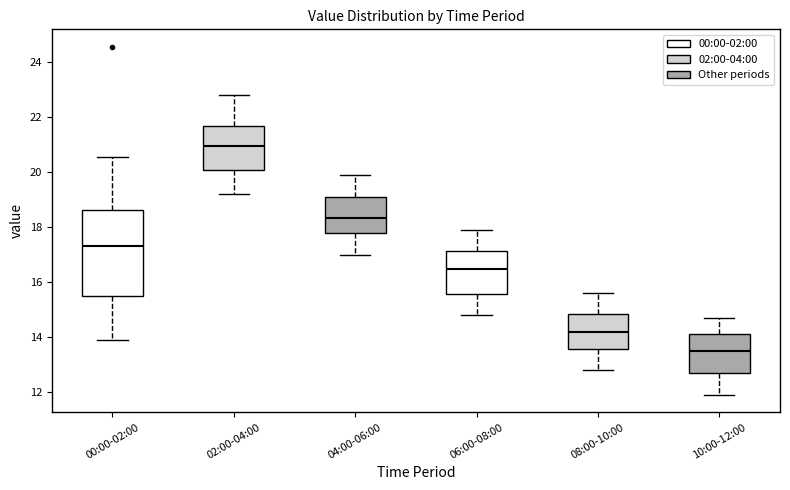

Reading left to right, read every box against the y-axis: the position of its median line, the range the box covers, and the ends of its whiskers. The values are not printed on the chart, so give them approximately, as read against the axis.

00:00-02:00: median 17.4, box 15.6 to 18.6, whiskers 14.0 to 20.6
02:00-04:00: median 21.0, box 20.0 to 21.8, whiskers 19.2 to 22.8
04:00-06:00: median 18.4, box 17.8 to 19.2, whiskers 17.0 to 20.0
06:00-08:00: median 16.6, box 15.6 to 17.2, whiskers 14.8 to 18.0
08:00-10:00: median 14.2, box 13.6 to 14.8, whiskers 12.8 to 15.6
10:00-12:00: median 13.6, box 12.8 to 14.2, whiskers 12.0 to 14.8